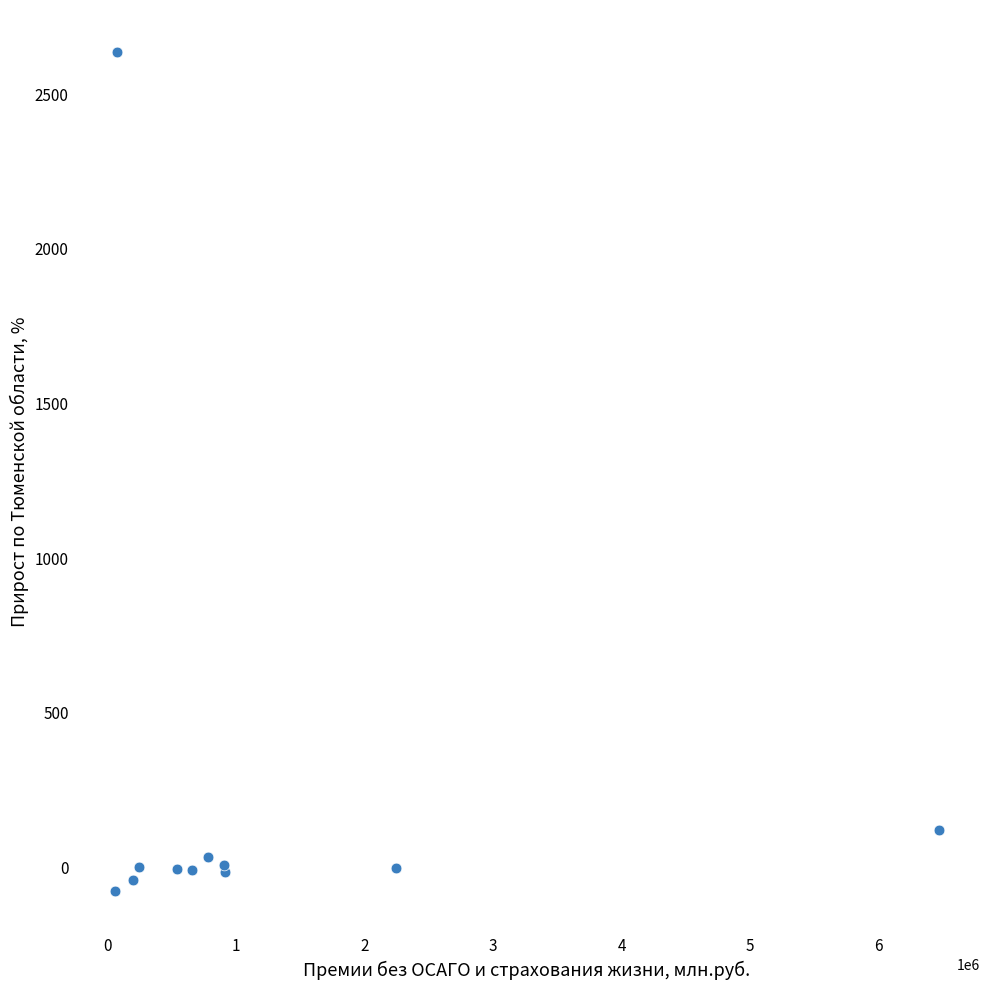

What Y value in the scatter plot is closest to 1279?

119.7